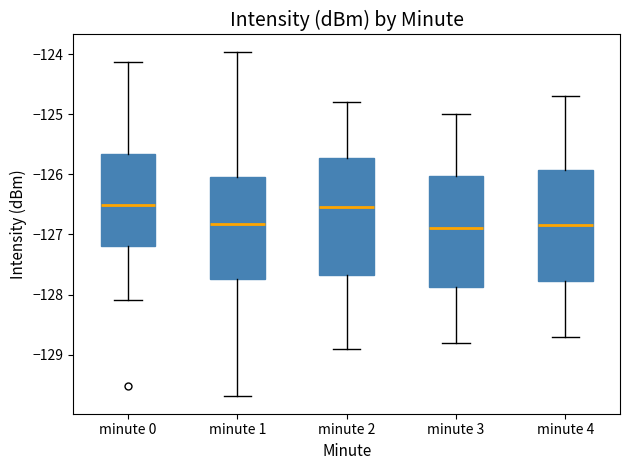

Reading left to right, read every box against the y-axis: the position of its median line, the range the box covers, and the ends of its whiskers. The values are not printed on the chart, so give them approximately, as read against the axis.

minute 0: median -126.5, box -127.2 to -125.7, whiskers -128.1 to -124.1
minute 1: median -126.8, box -127.7 to -126.0, whiskers -129.7 to -124.0
minute 2: median -126.5, box -127.7 to -125.7, whiskers -128.9 to -124.8
minute 3: median -126.9, box -127.9 to -126.0, whiskers -128.8 to -125.0
minute 4: median -126.8, box -127.8 to -125.9, whiskers -128.7 to -124.7